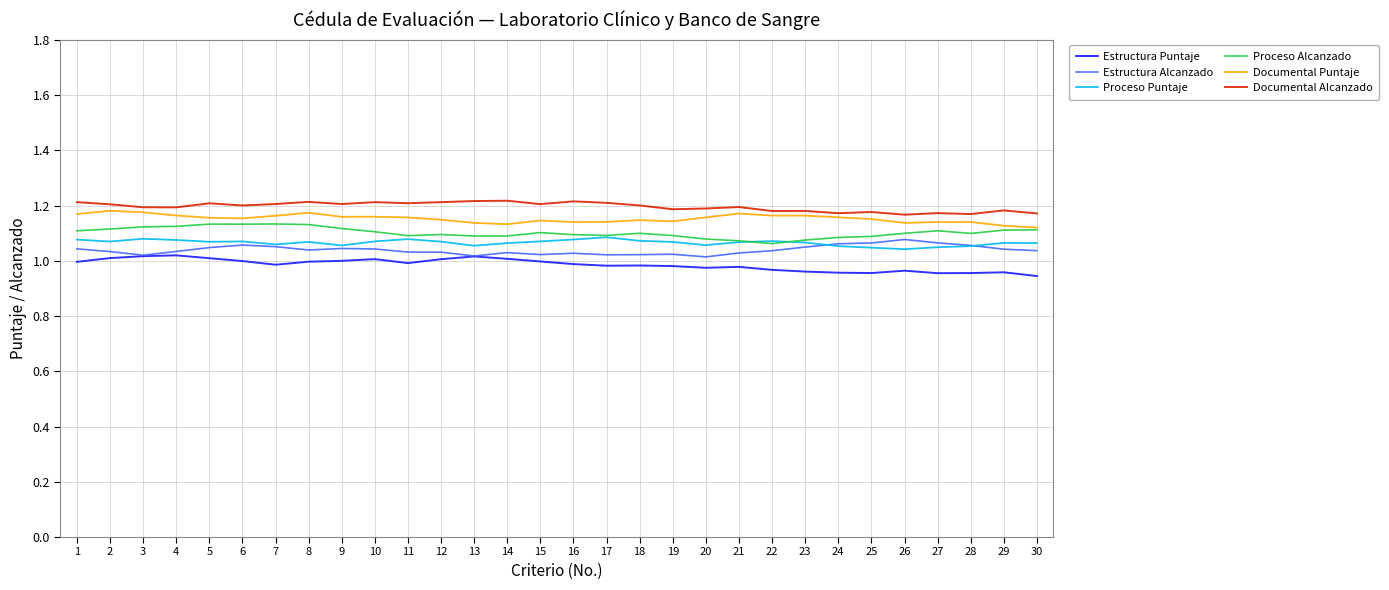

True or false: Estructura Puntaje and Proceso Alcanzado cross at least once.

False